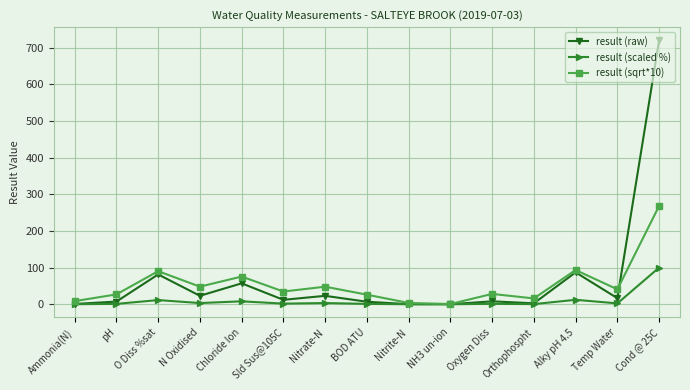

What is the sum of all result (scaled %) values?

145.1